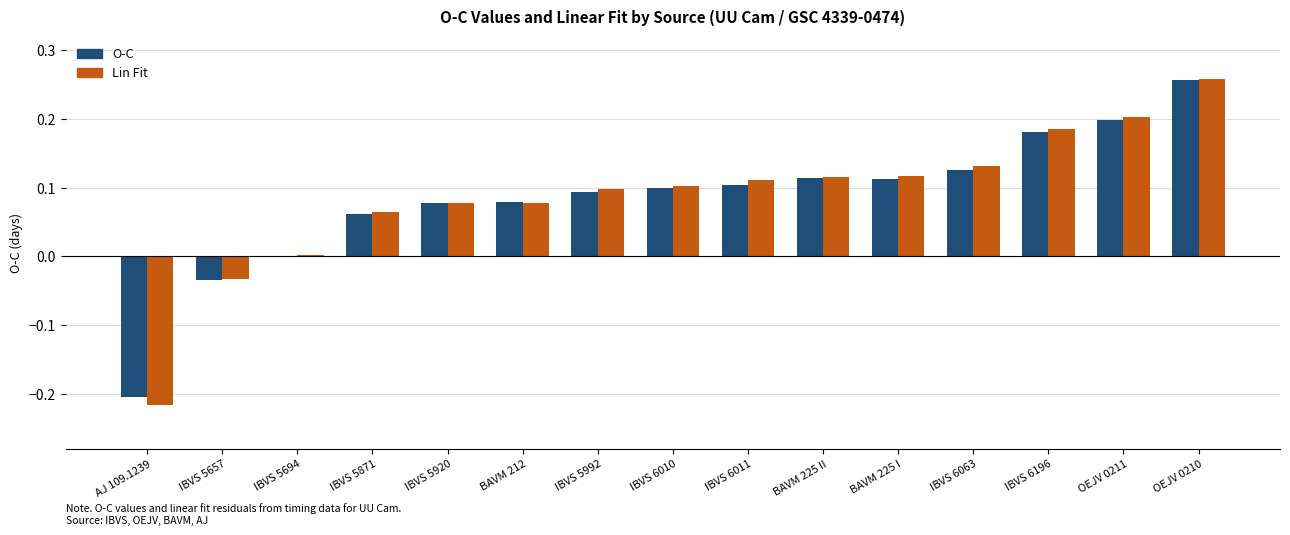

What is the sum of the O-C values at OEJV 0211 and OEJV 0210?

0.5